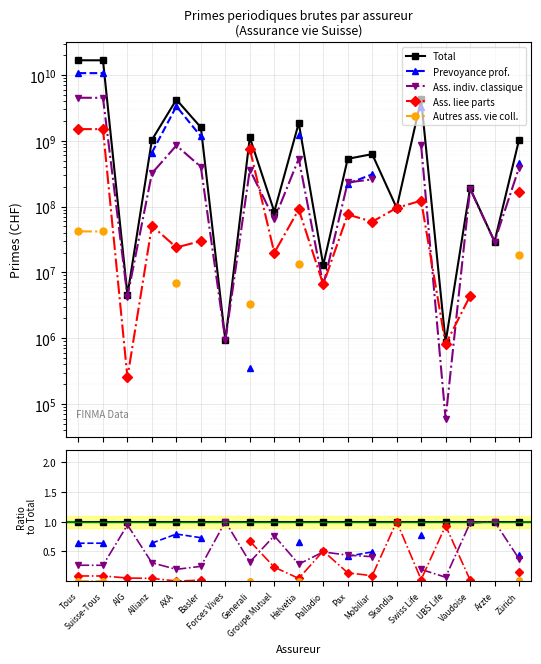

What is the label of the 14th point from the right?

Basler